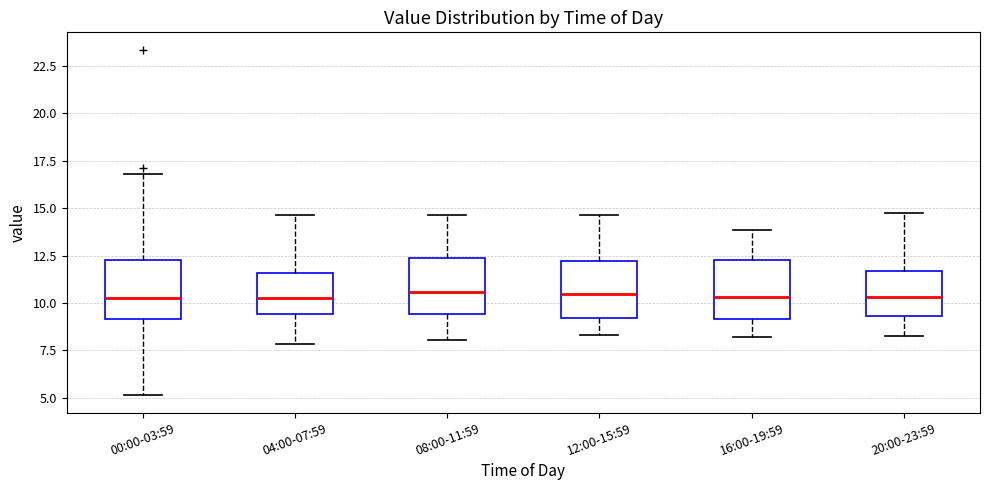

Reading left to right, transcribe this box plot: for each box, give where its median line is, the range the box spans, and where its two whiskers end, as read against the y-axis. The values are not printed on the chart, so give them approximately, as read against the axis.

00:00-03:59: median 10.5, box 9.0 to 12.5, whiskers 5.0 to 17.0
04:00-07:59: median 10.5, box 9.5 to 11.5, whiskers 8.0 to 14.5
08:00-11:59: median 10.5, box 9.5 to 12.5, whiskers 8.0 to 14.5
12:00-15:59: median 10.5, box 9.0 to 12.0, whiskers 8.5 to 14.5
16:00-19:59: median 10.5, box 9.0 to 12.5, whiskers 8.0 to 14.0
20:00-23:59: median 10.5, box 9.5 to 11.5, whiskers 8.5 to 14.5